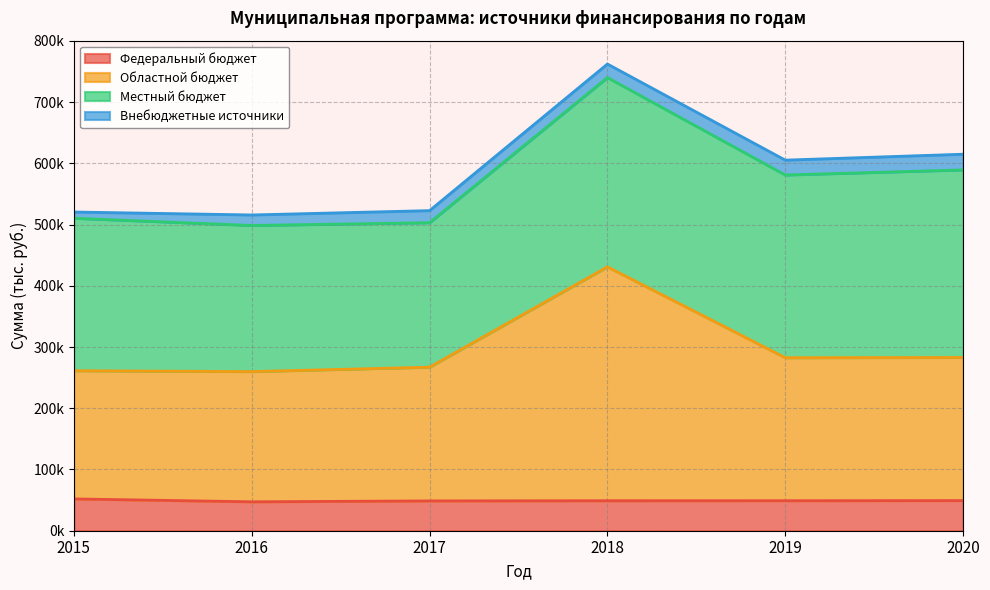

At which category is the sum across all series the highest?

2018